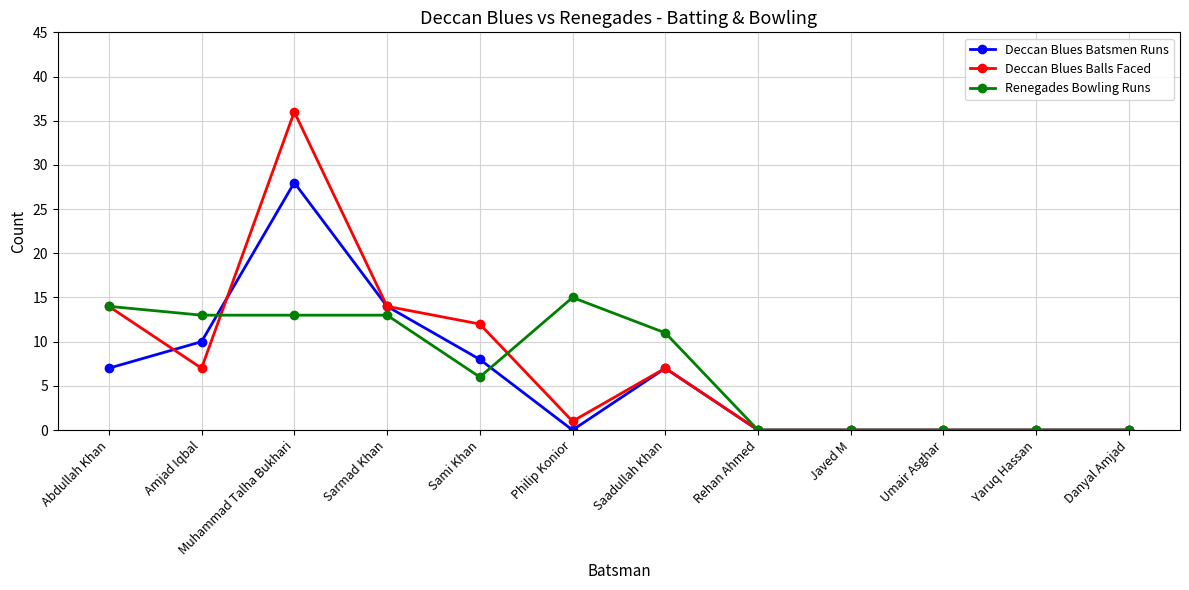

List the series in order of their peak value, lowest first.

Renegades Bowling Runs, Deccan Blues Batsmen Runs, Deccan Blues Balls Faced